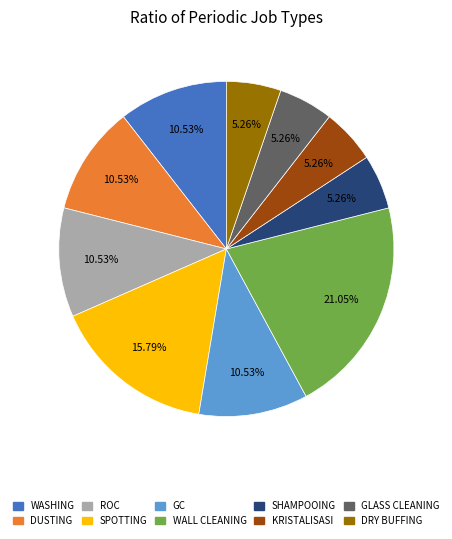

Is it true that SHAMPOOING is 18% of the pie?

False